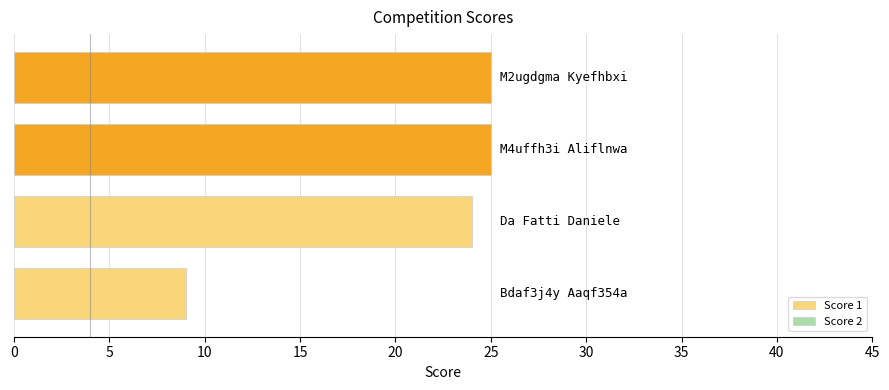

What is the difference between the second highest and minimum values?

16